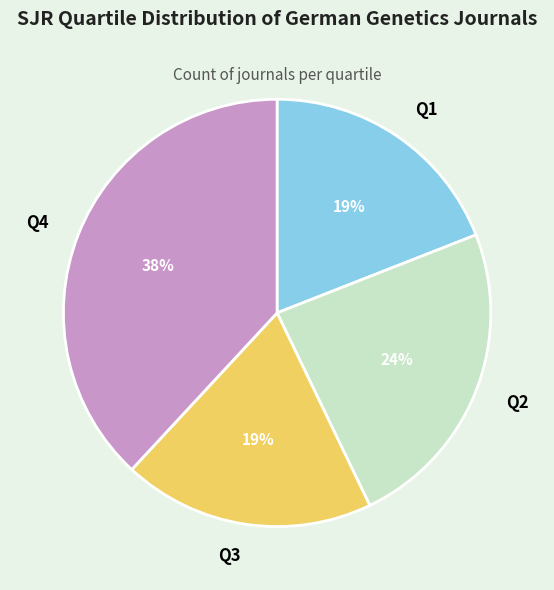

To the nearest percent, what is the combined percentage of Q4 and Q2?

62%